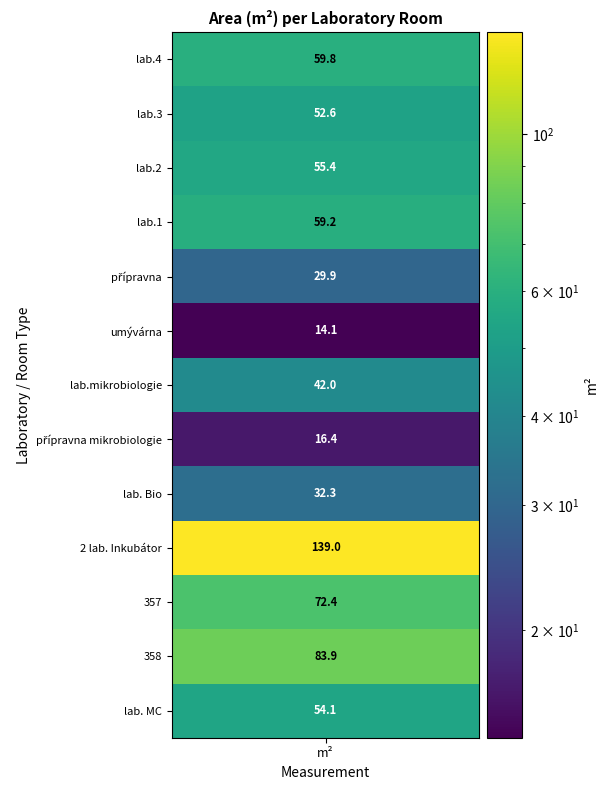

Approximately how many times larger is the value at 6 compared to values?

0.7